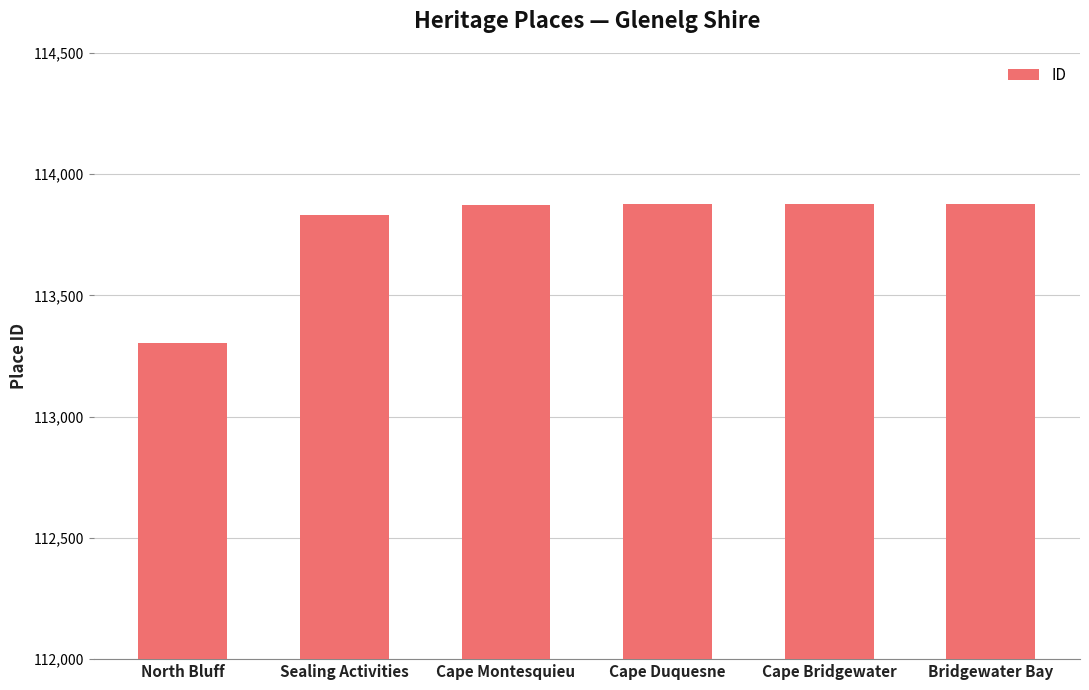

Is it true that the value at Cape Montesquieu is 113872?

True